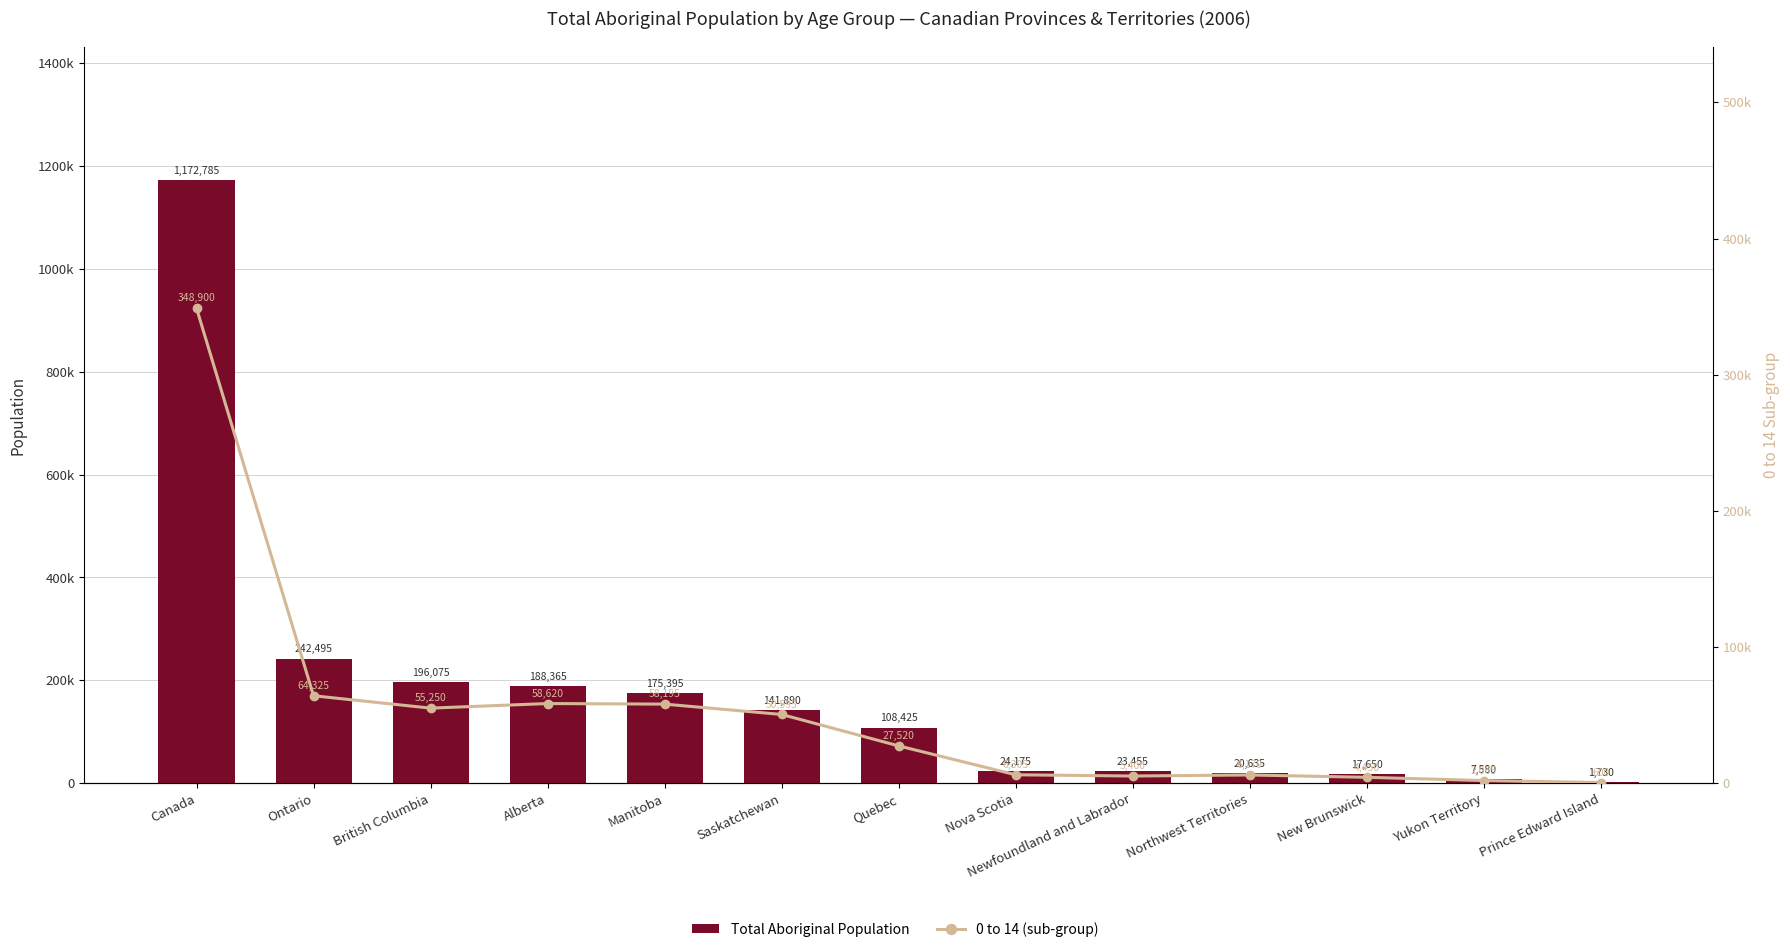

Is the value of Total Aboriginal Population at Canada greater than the value of 0 to 14 (sub-group) at Yukon Territory?

Yes